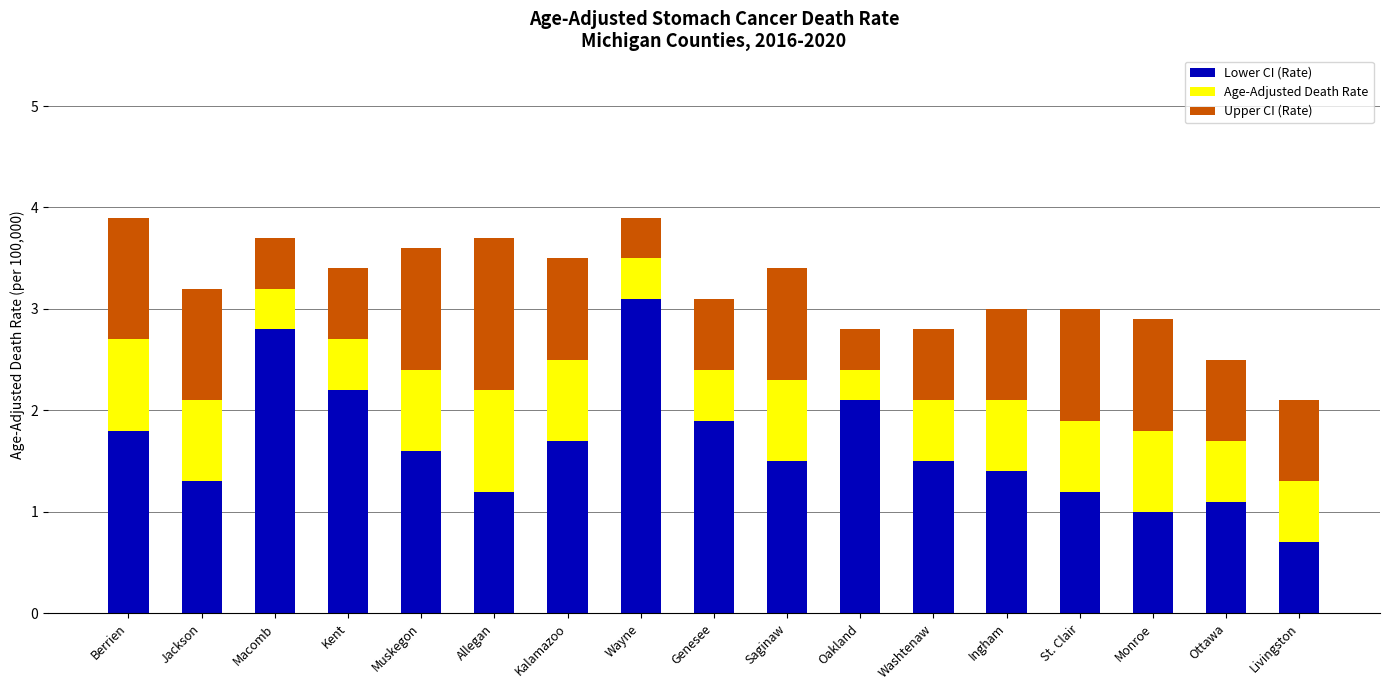

What is the highest value of the Lower CI (Rate) series?

3.1